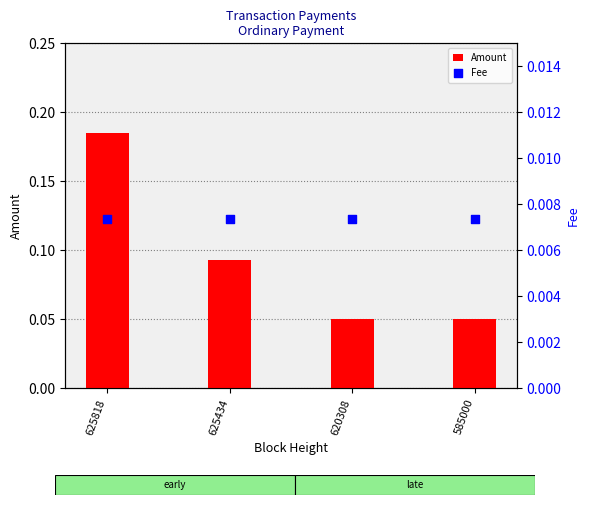

At how many categories does at least one series exceed 0?

4